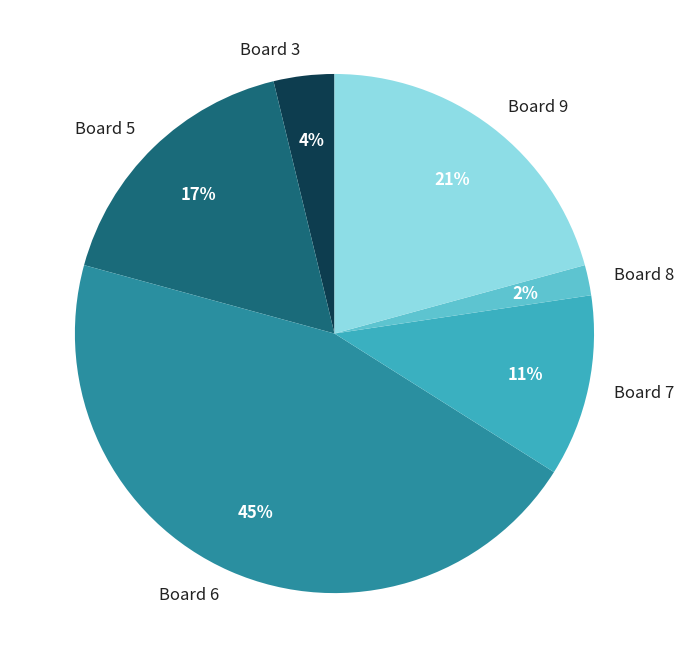

Rank the categories by value from lowest to highest.

Board 8, Board 3, Board 7, Board 5, Board 9, Board 6